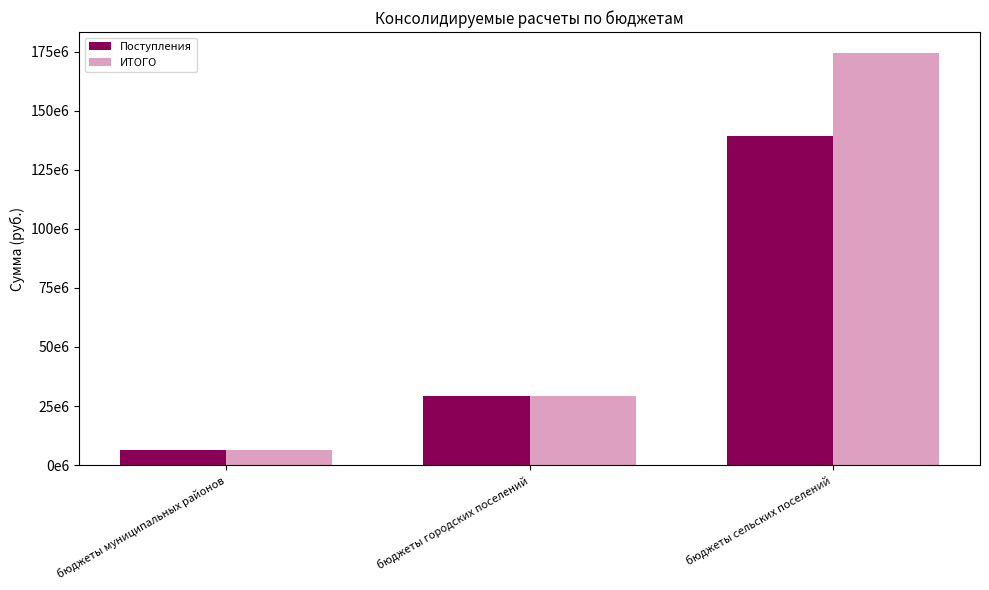

Does the chart contain any negative values?

No